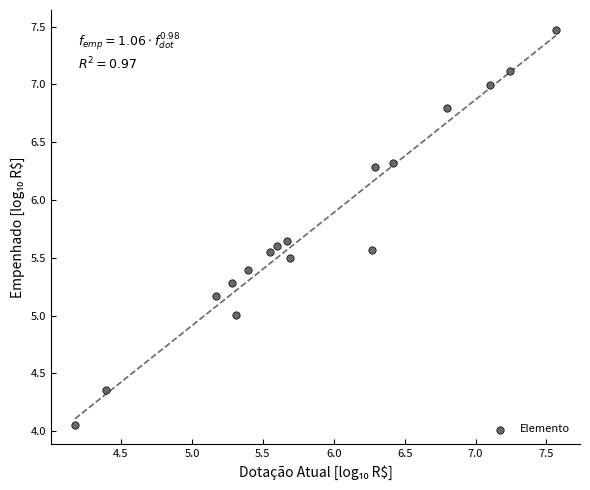

What is the range of X values (max minus min)?

3.4